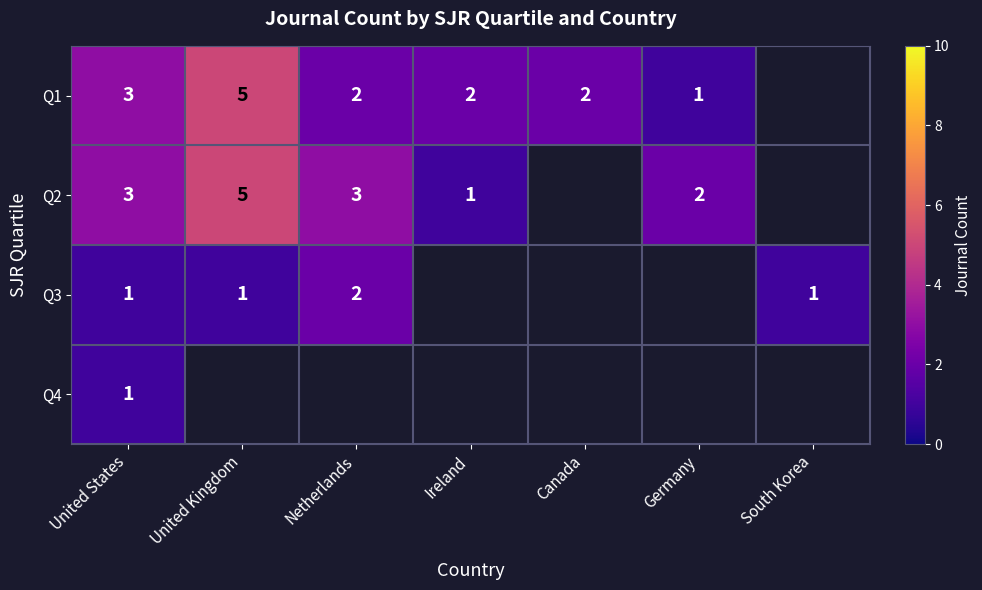

The value of Q1 at Canada is 3. True or false?

False